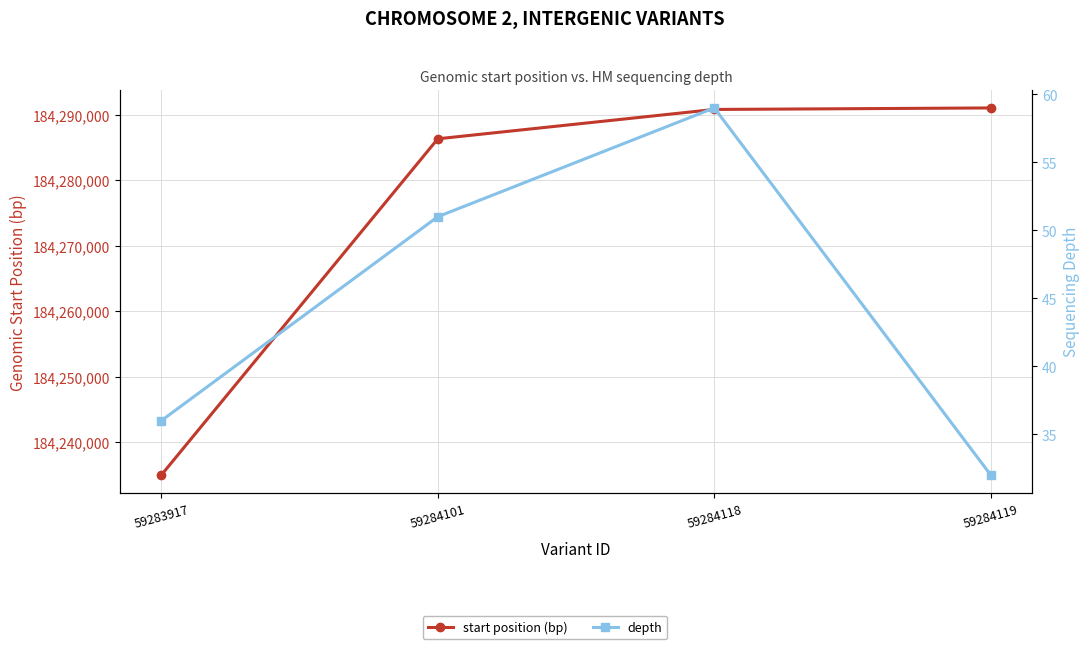

What is the maximum value for start position (bp)?

184291009